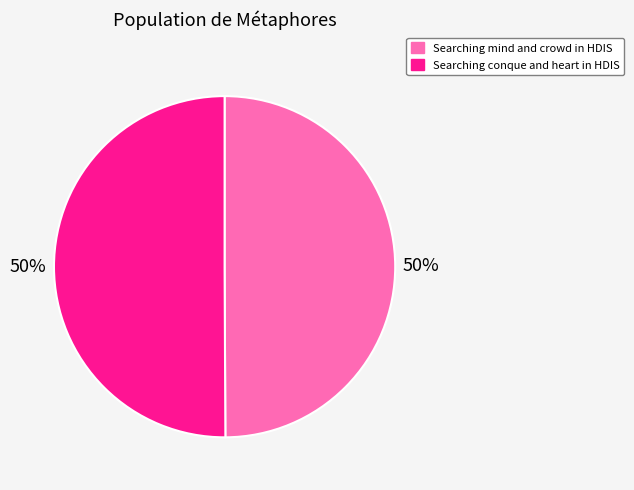

Combined, do Searching mind and crowd in HDIS and Searching conque and heart in HDIS account for over 50%?

Yes